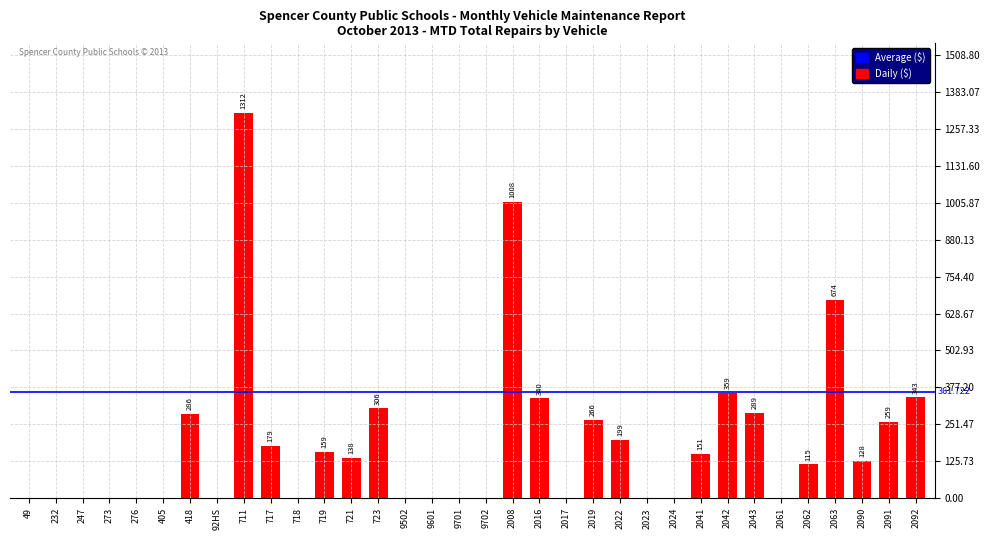

True or false: the data shows 0 at 718.

True